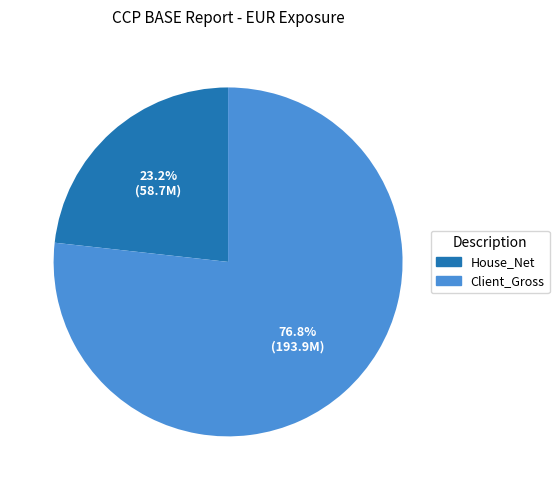

Which has a higher value, House_Net or Client_Gross?

Client_Gross